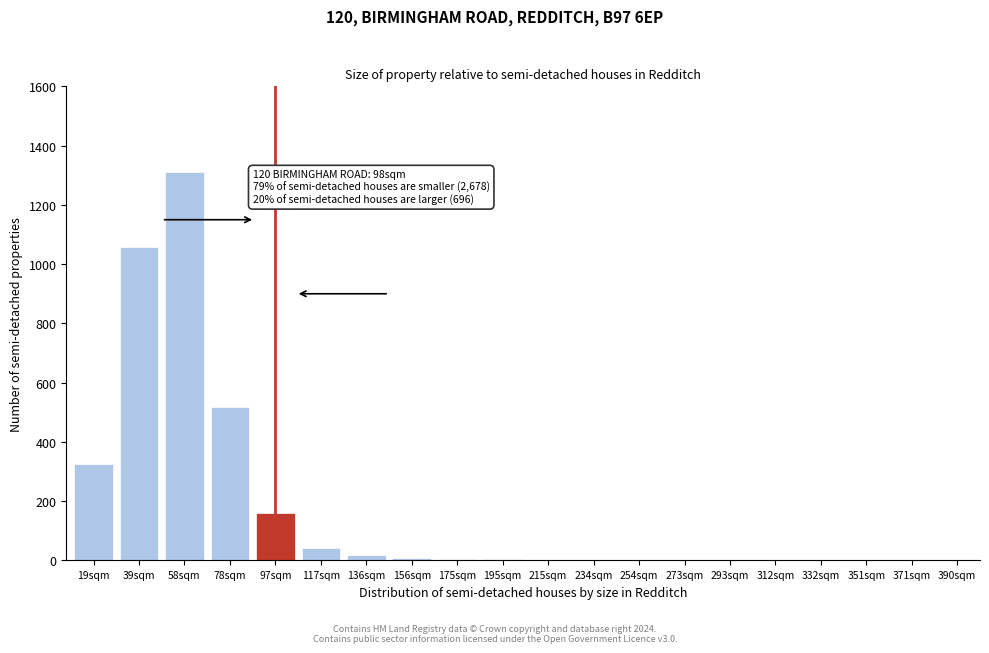

The chart shows a value of -823 at 371sqm. True or false?

False